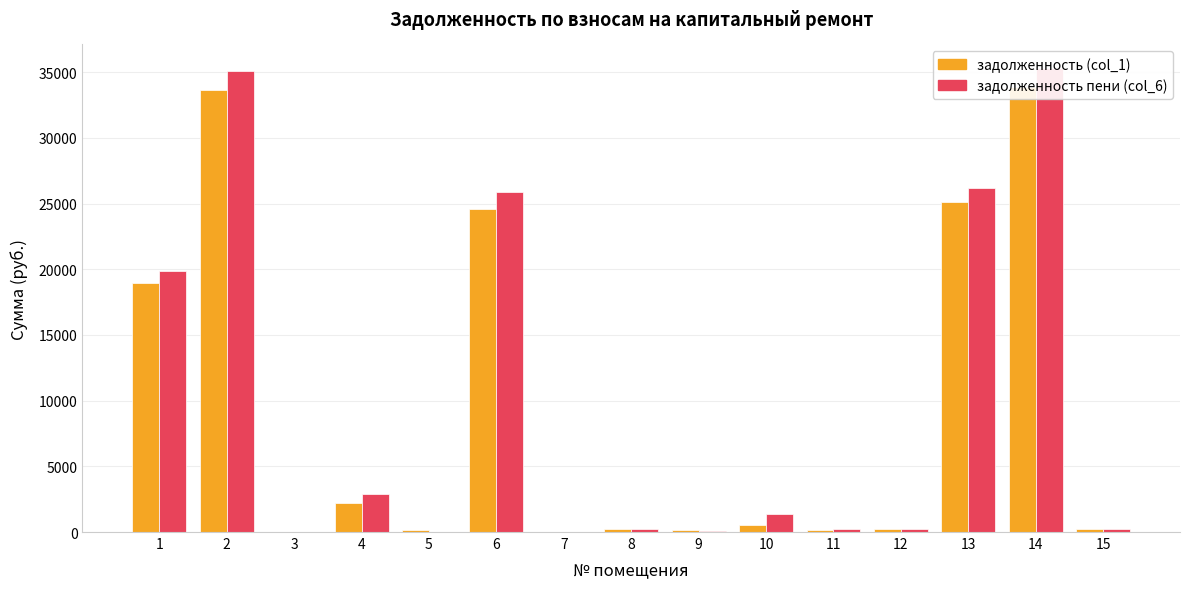

At which category does the chart reach its peak across all series?

14